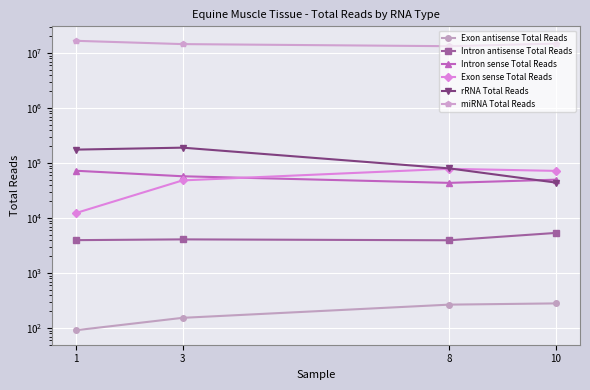

At which label does Exon sense Total Reads reach its minimum?

1